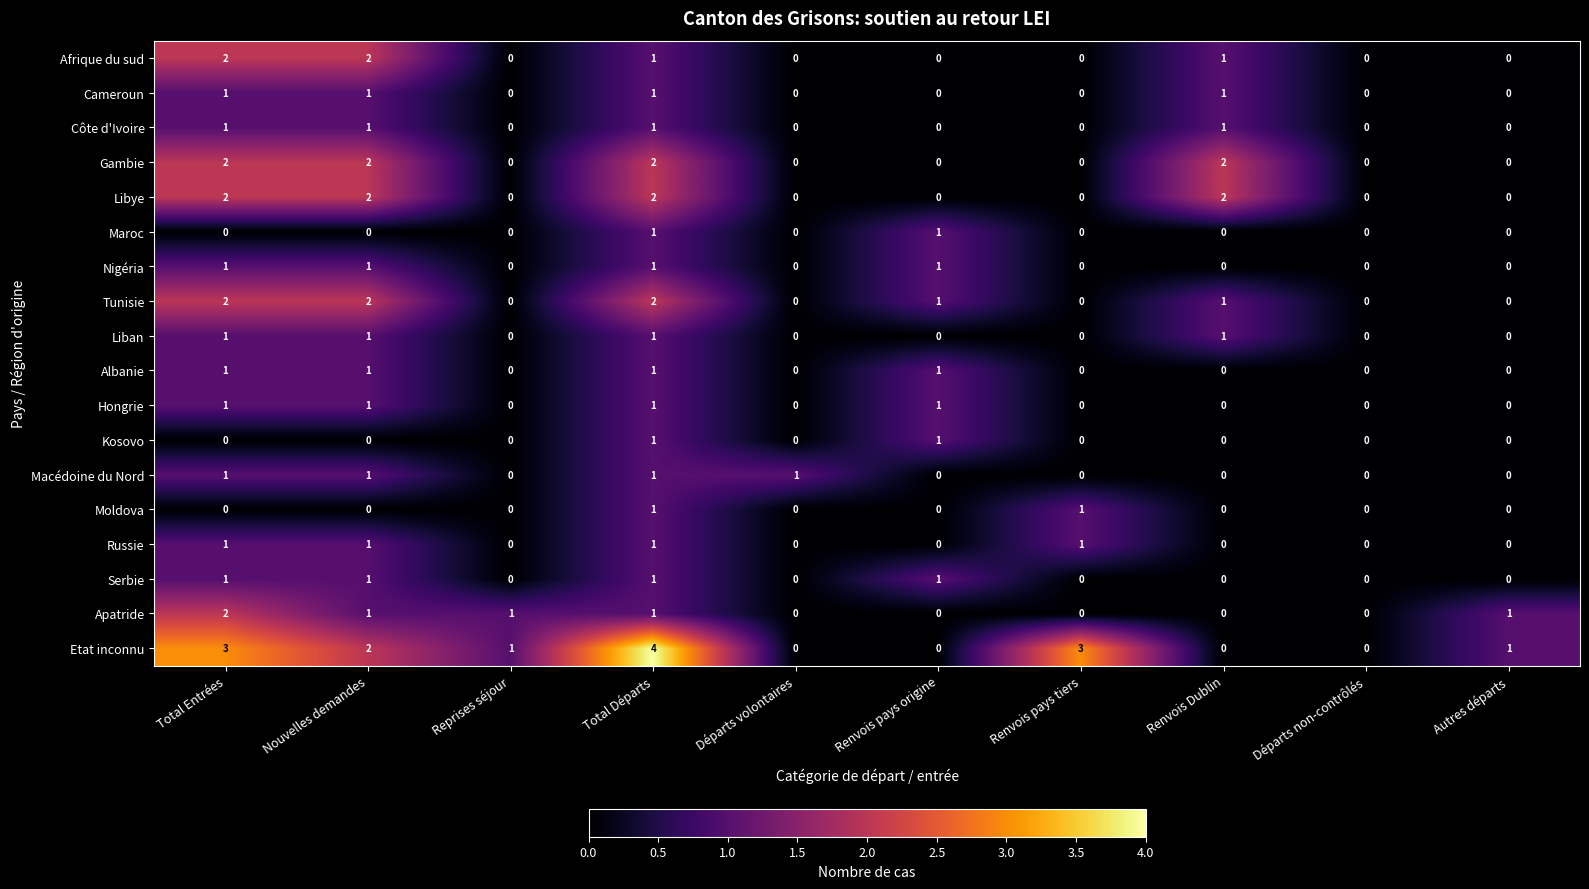

True or false: Albanie has a value of 0 at Autres départs.

True